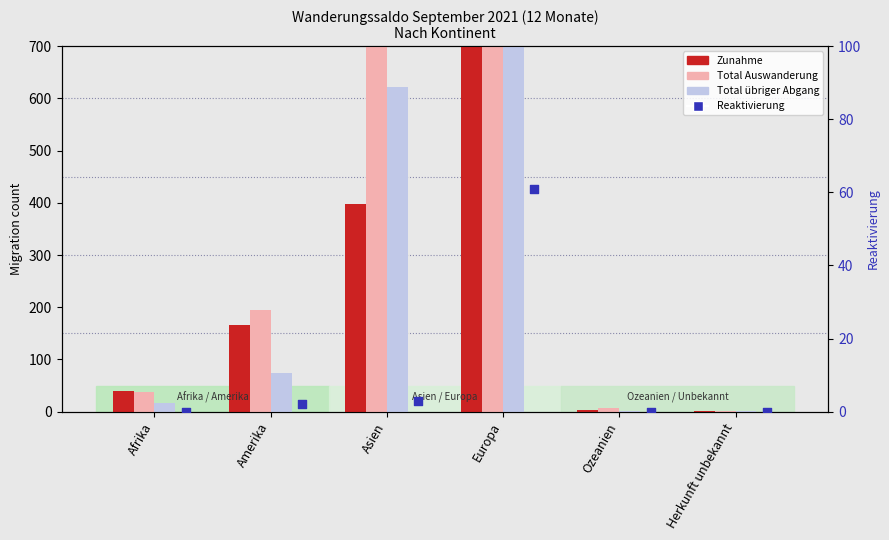

Which series has the largest Y range (max minus min)?

Total Auswanderung